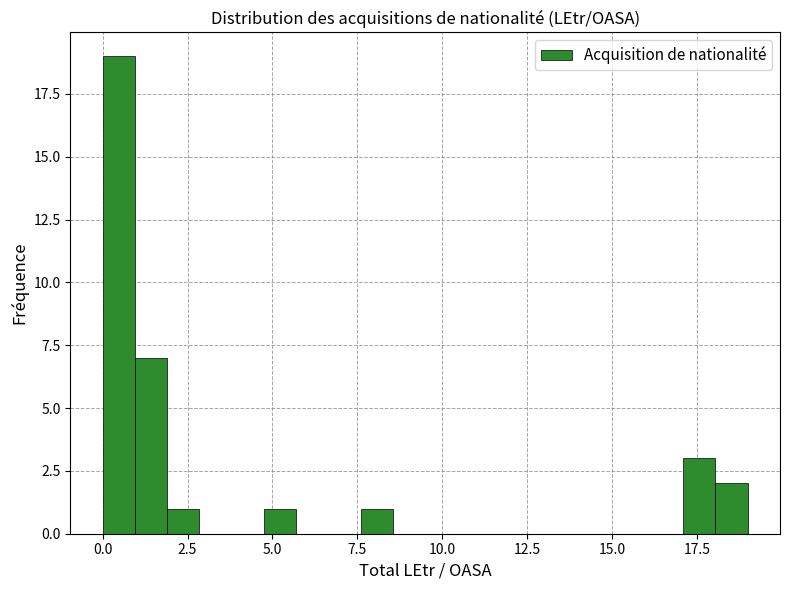

Read against the x-axis, roughly where is the centre of the tallest bar?

0.5